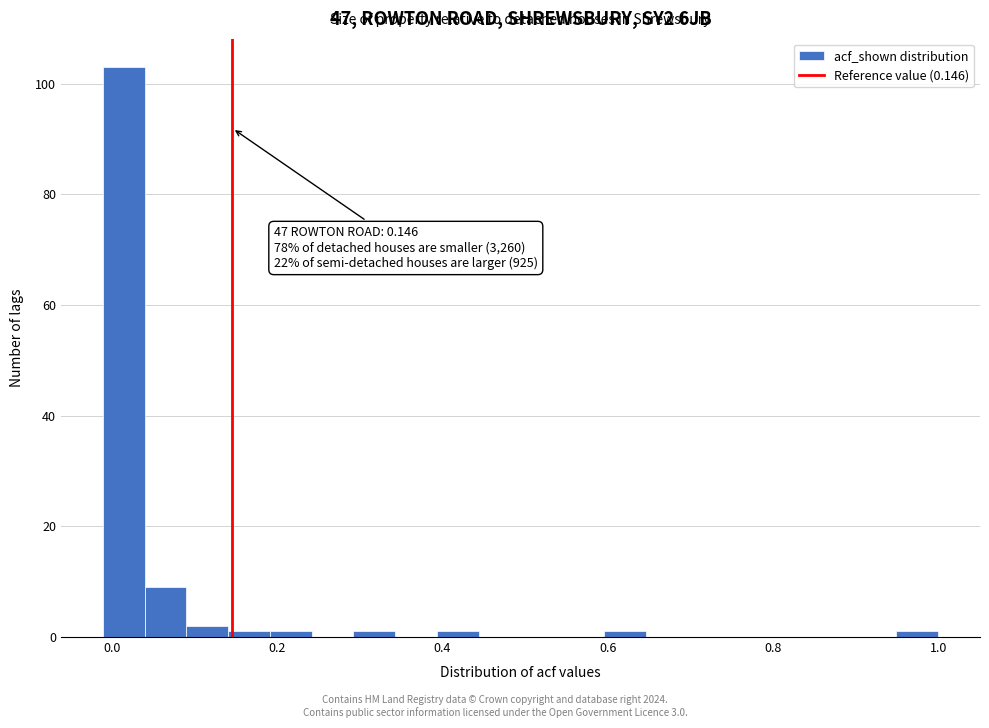

Around what value on the x-axis is the tallest bar? Give the approximate position of its centre, as read against the axis.

0.02